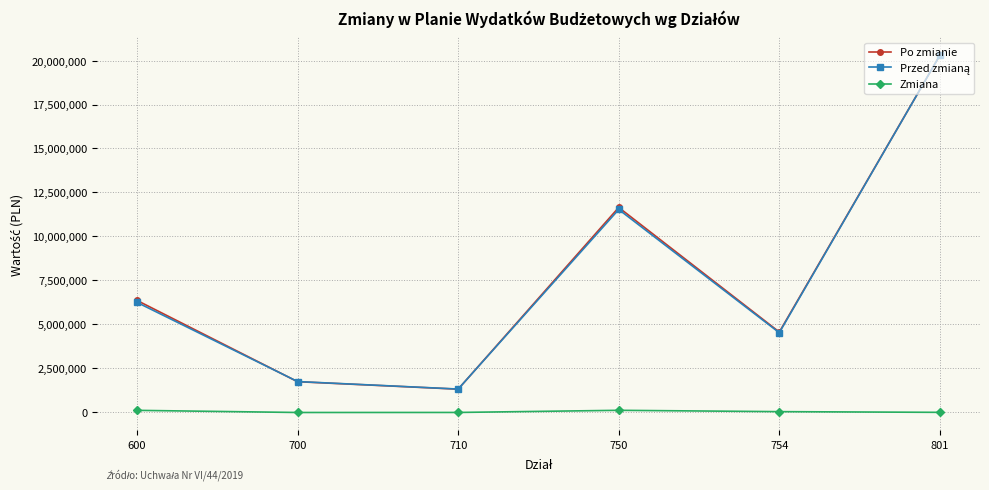

Which series changed the most between 600 and 700?

Po zmianie